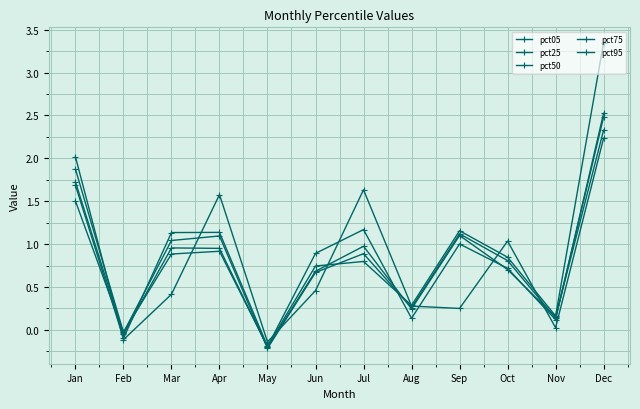

Does the chart have visible grid lines?

Yes